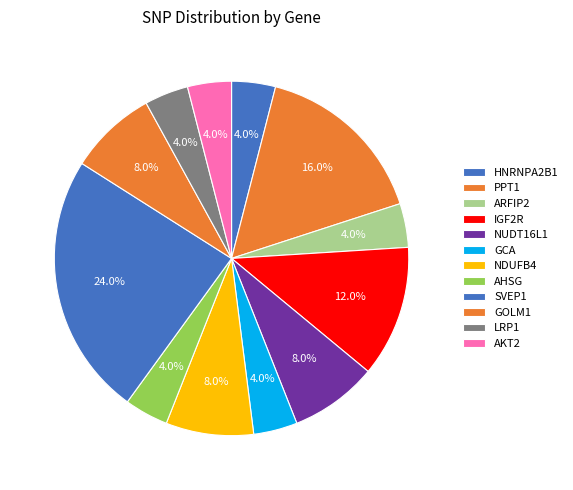

Count the number of slices in the pie.

12